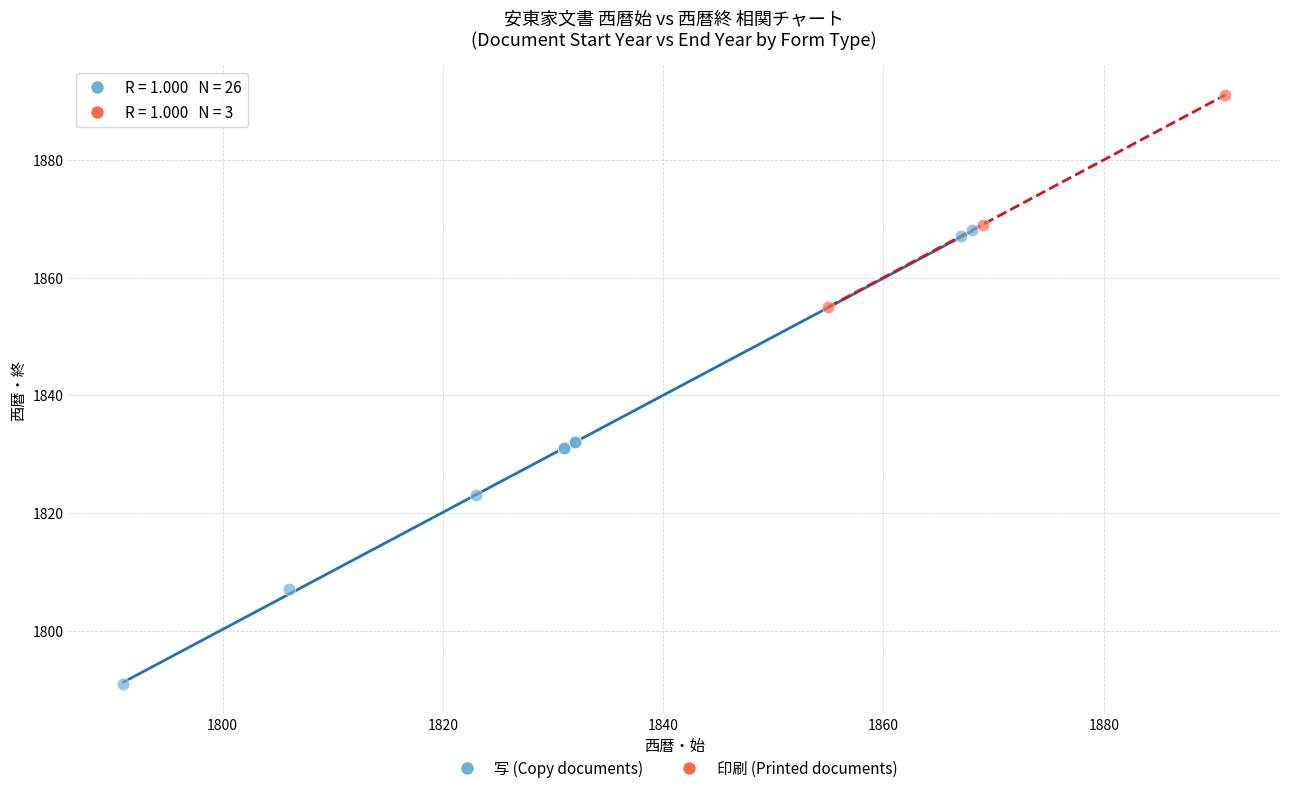

Which series has the widest spread of Y values?

写 (Copy documents)